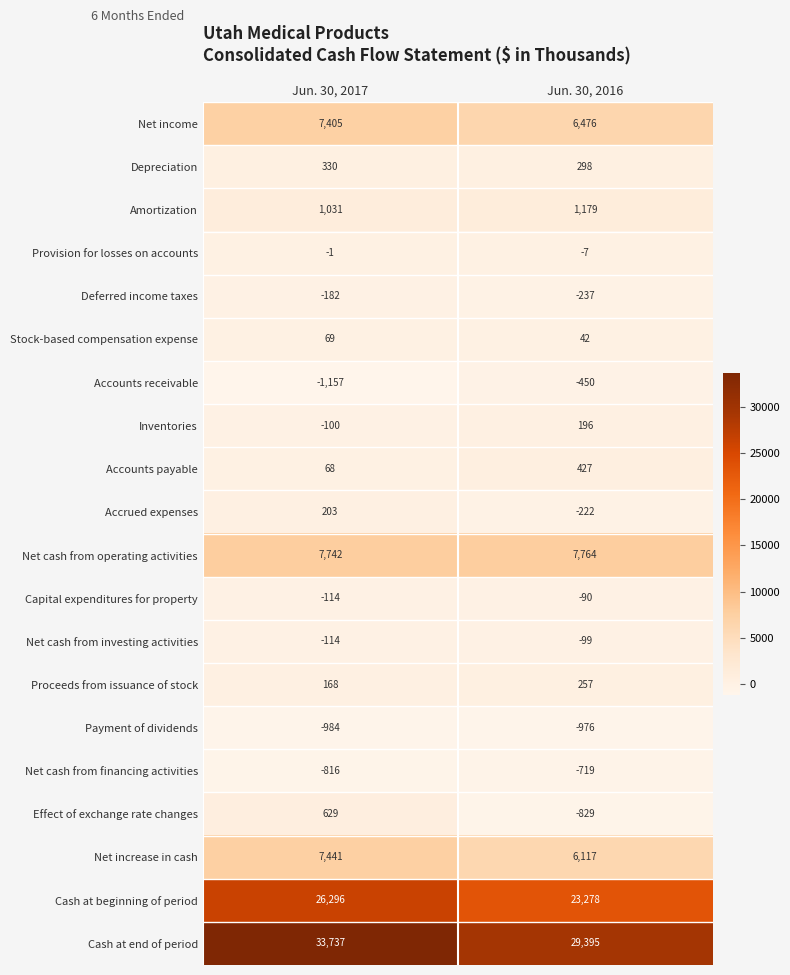

Read the Cash at beginning of period value at Jun. 30, 2016, to the nearest 50.

23300